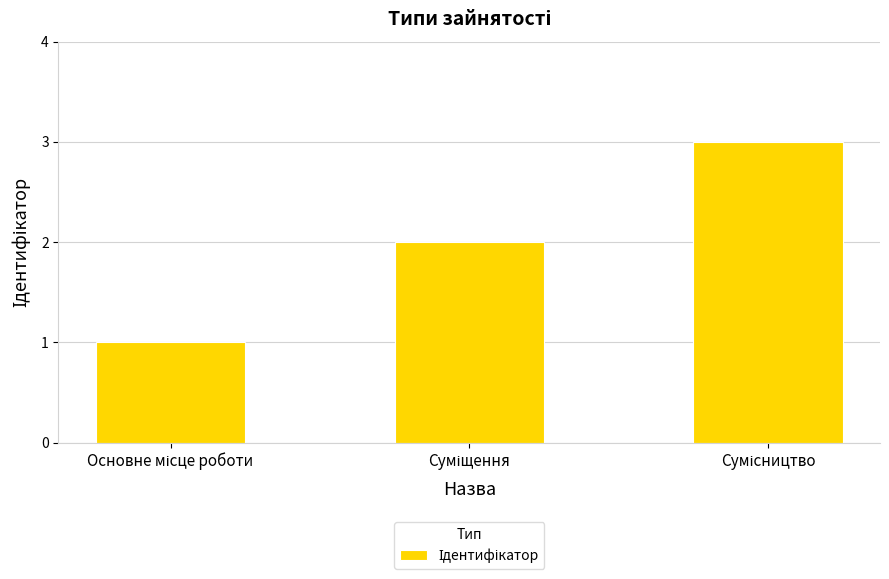

What is the value of the 1st bar from the left?

1